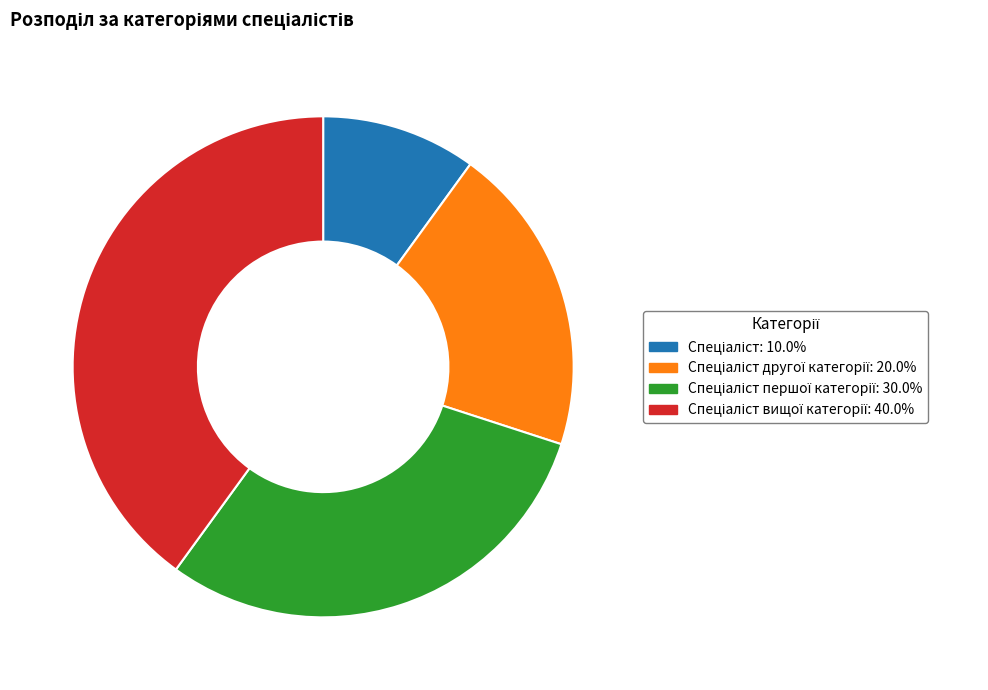

Is there a majority slice in this chart?

No